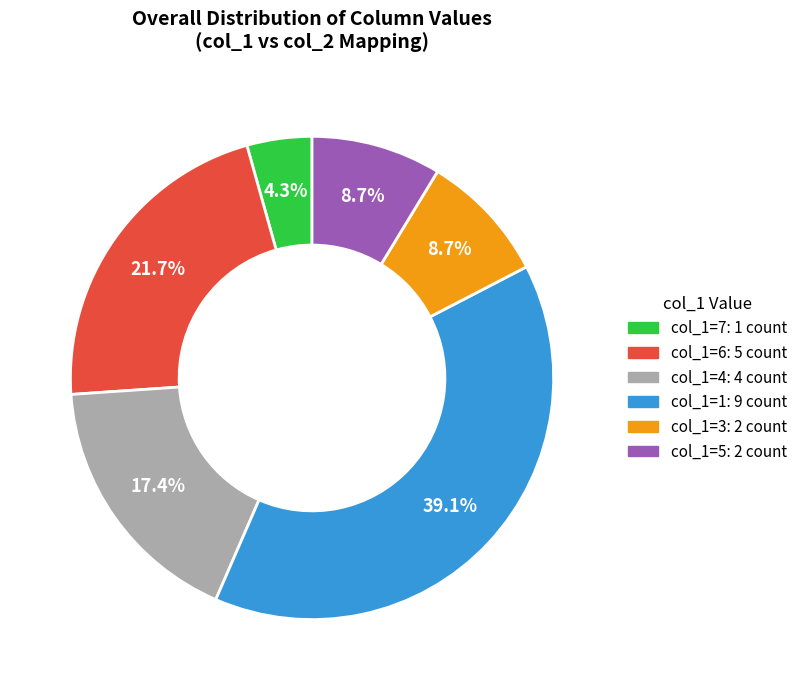

Does col_1=7: 1 count account for over 50% of the chart?

No